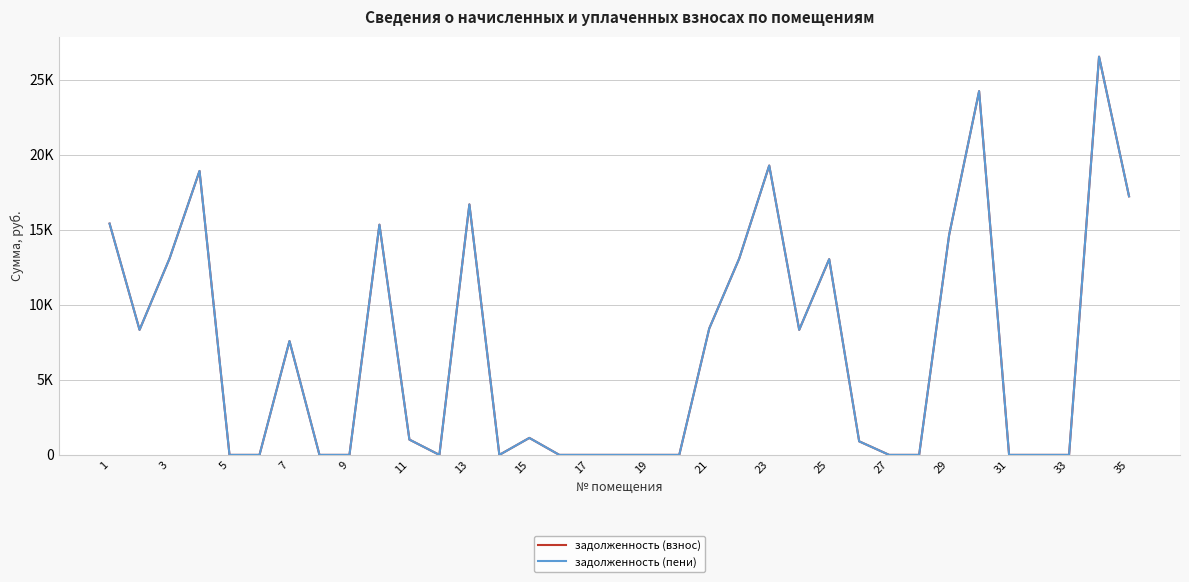

Does the chart display data point markers on the line(s)?

No